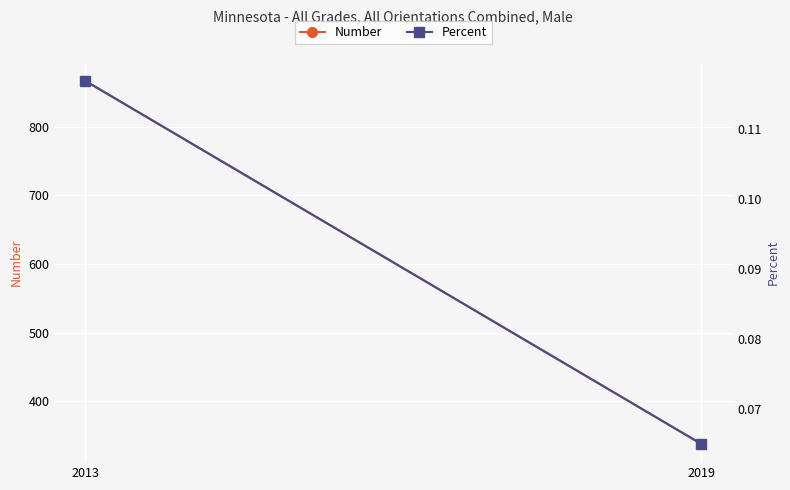

Which label corresponds to the smallest value in the chart?

2019